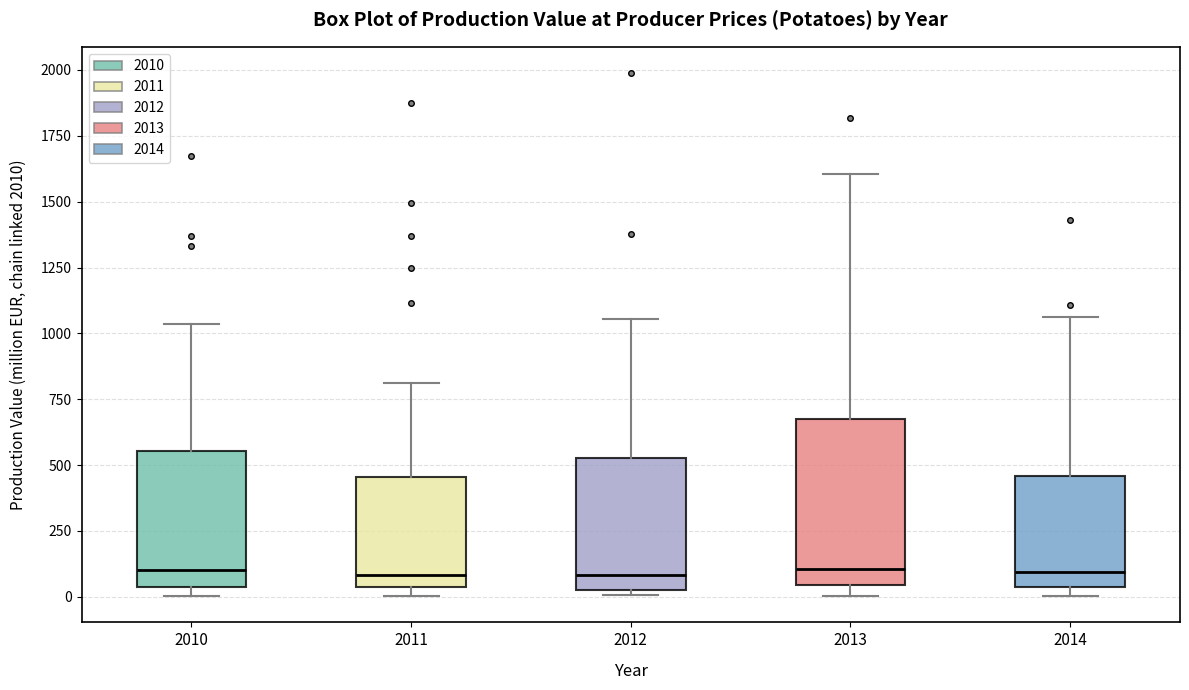

Reading left to right, transcribe this box plot: for each box, give where its median line is, the range the box spans, and where its two whiskers end, as read against the y-axis. The values are not printed on the chart, so give them approximately, as read against the axis.

2010: median 100, box 50 to 550, whiskers 0 to 1050
2011: median 100, box 50 to 450, whiskers 0 to 800
2012: median 100, box 50 to 550, whiskers 0 to 1050
2013: median 100, box 50 to 700, whiskers 0 to 1600
2014: median 100, box 50 to 450, whiskers 0 to 1050